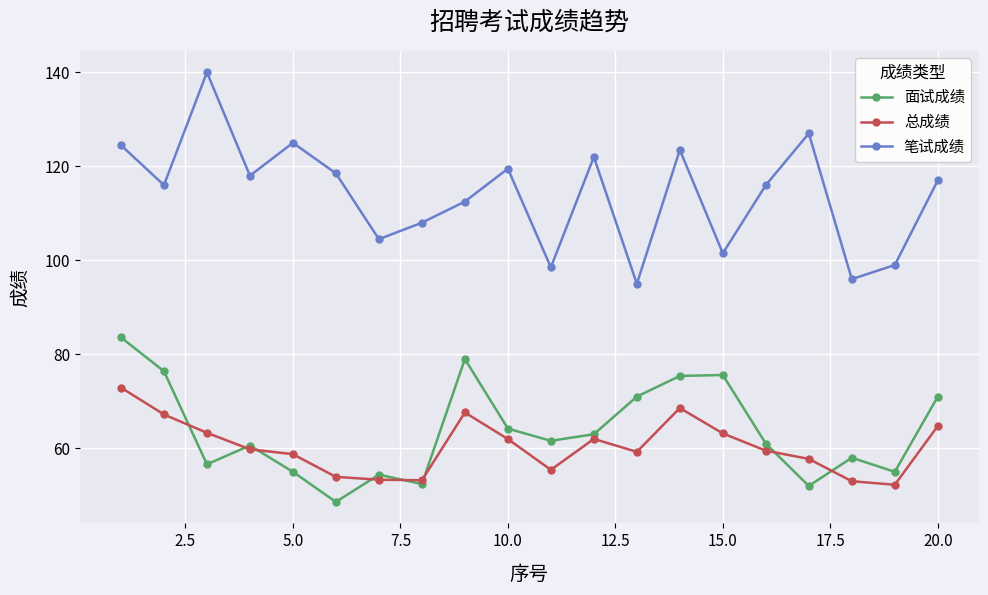

How many interior local peaks does the 笔试成绩 series have?

6